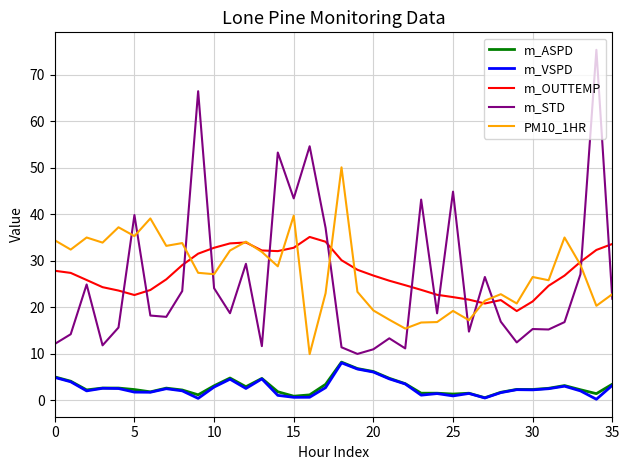

Which series has the widest spread of values?

m_STD